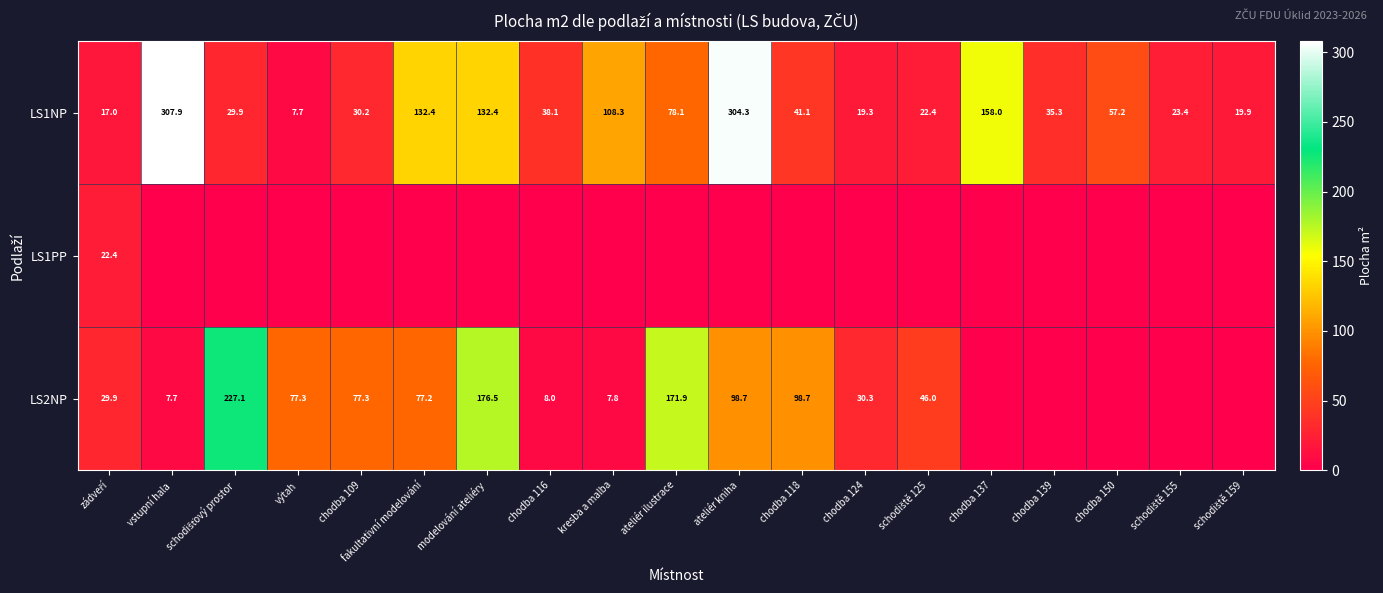

The value of LS2NP at ateliér kniha is 30.3. True or false?

False